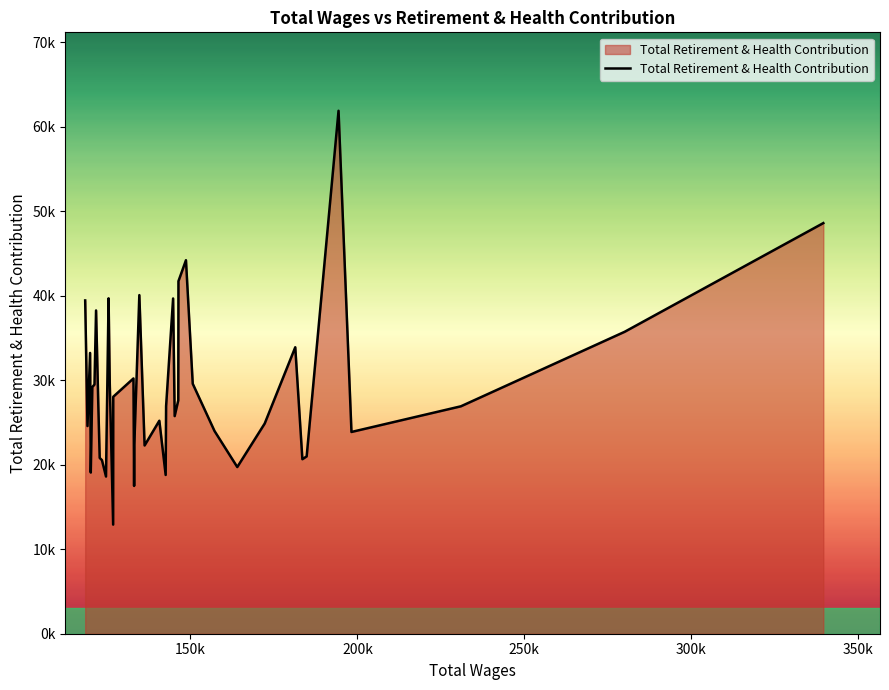

Does the chart have visible grid lines?

No